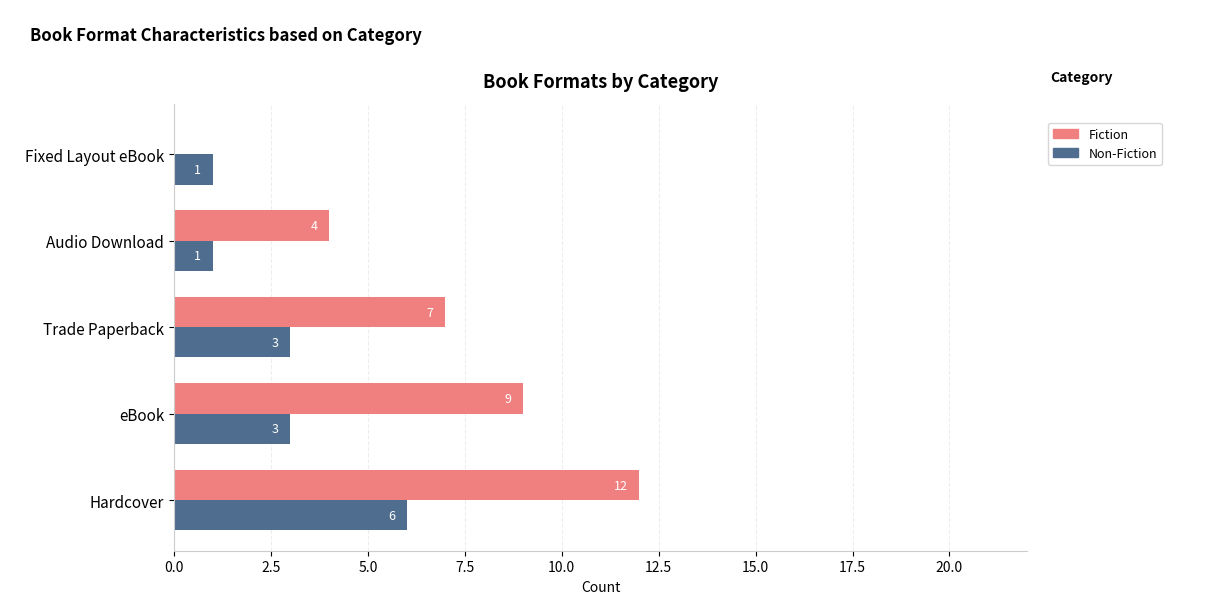

What is the maximum value shown in the chart?

12